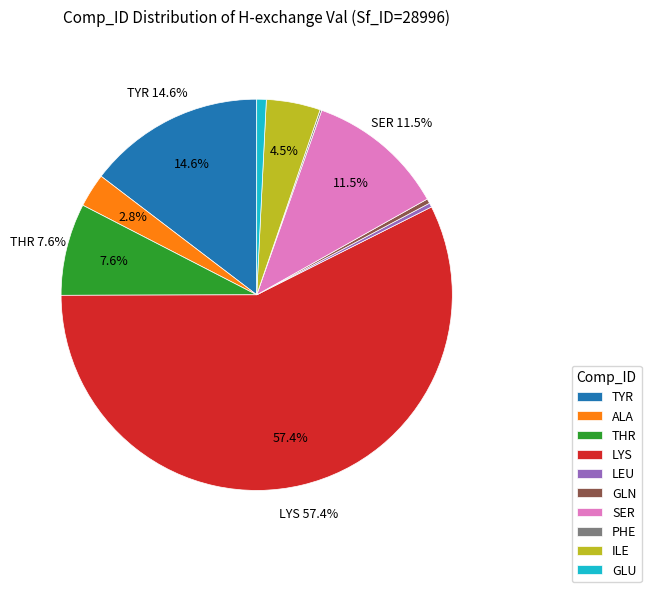

Between ILE and ALA, which is larger?

ILE